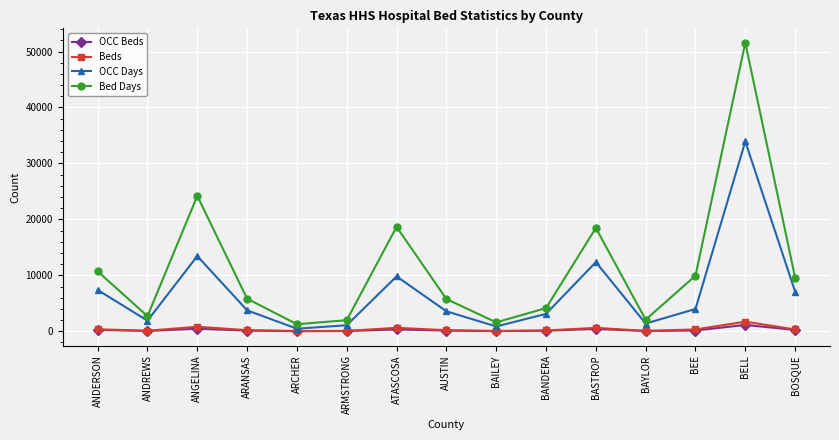

What is the lowest value of the OCC Beds series?

15